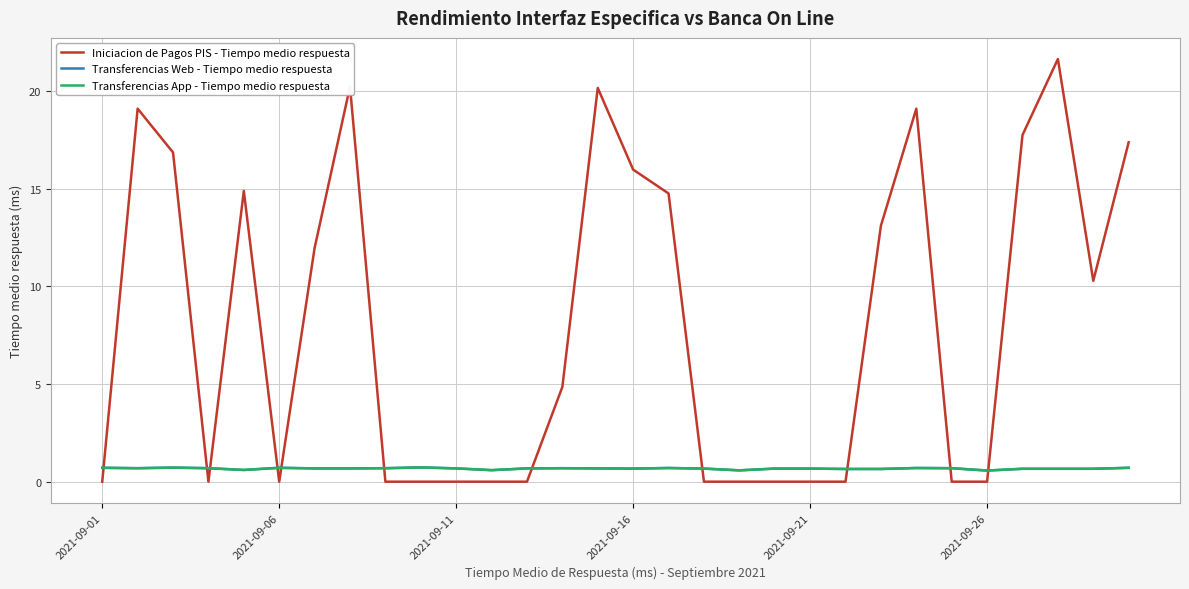

At which category does Transferencias Web - Tiempo medio respuesta reach its first local peak?

2021-09-11